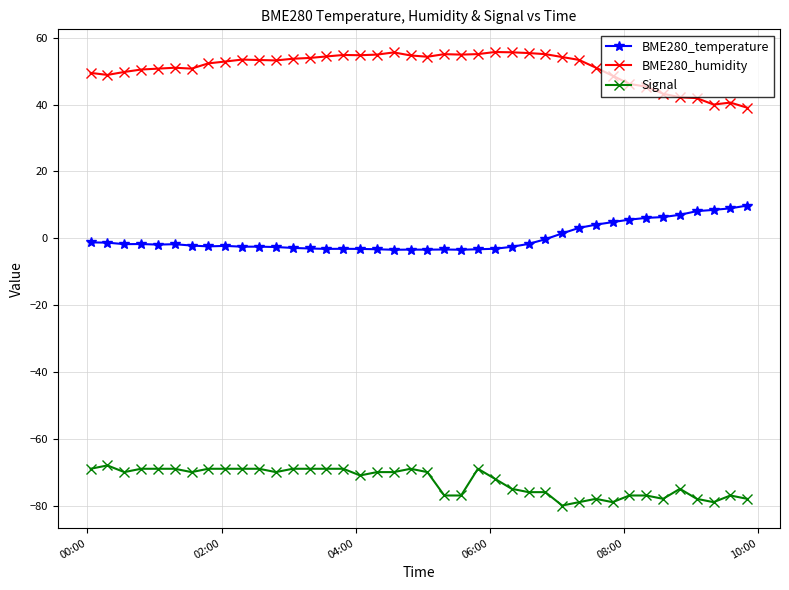

List the series in order of their overall mean, lowest first.

Signal, BME280_temperature, BME280_humidity